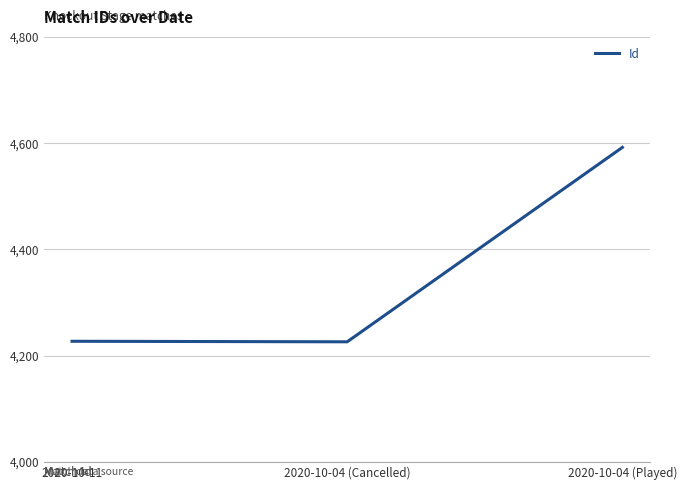

Is it true that the value at 2020-10-04 (Cancelled) is 6845?

False